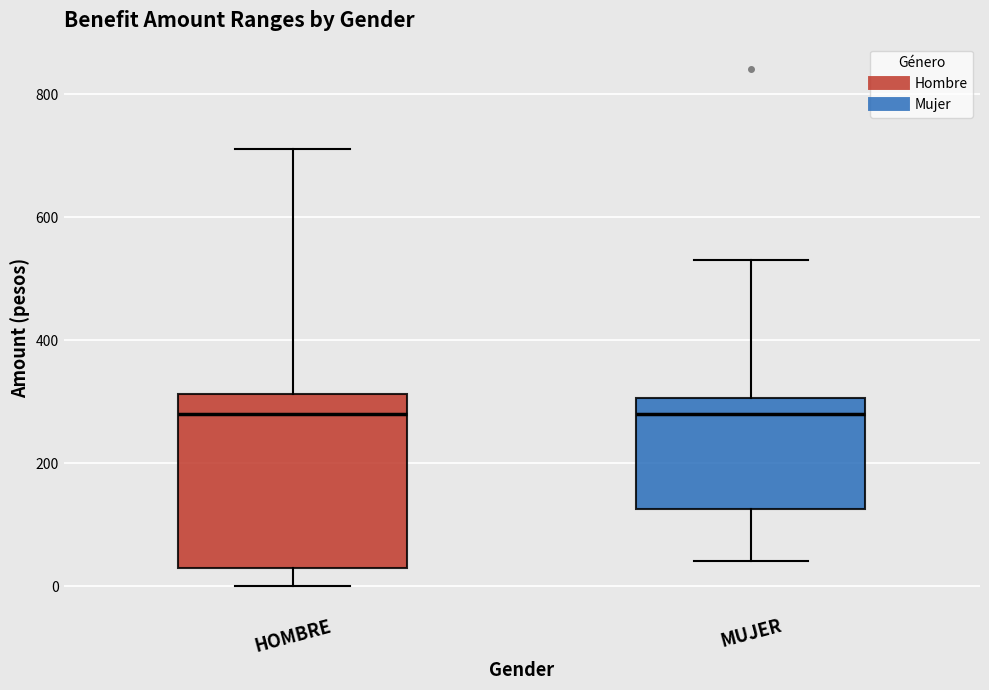

Reading left to right, transcribe this box plot: for each box, give where its median line is, the range the box spans, and where its two whiskers end, as read against the y-axis. The values are not printed on the chart, so give them approximately, as read against the axis.

HOMBRE: median 280, box 40 to 320, whiskers 0 to 720
MUJER: median 280, box 120 to 300, whiskers 40 to 540